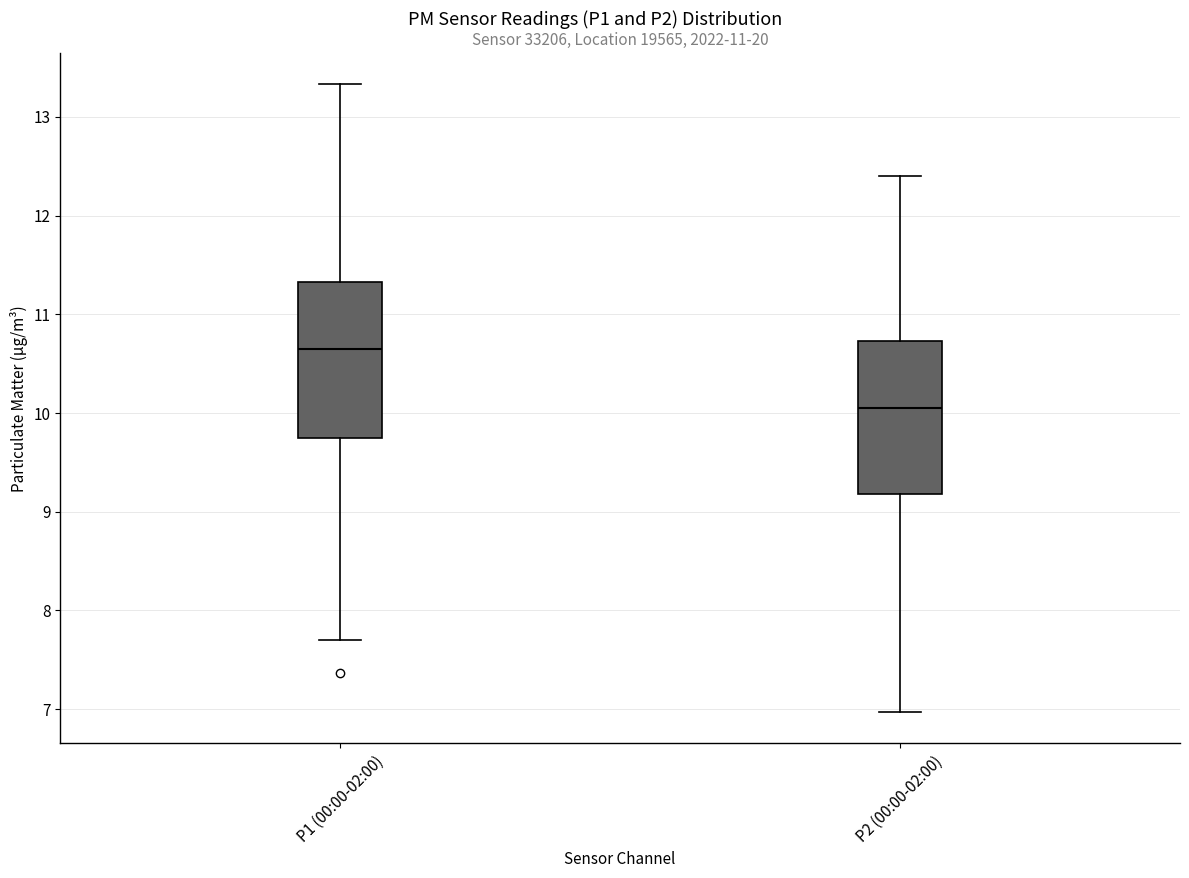

Which box has the lowest median line?

P2 (00:00-02:00)